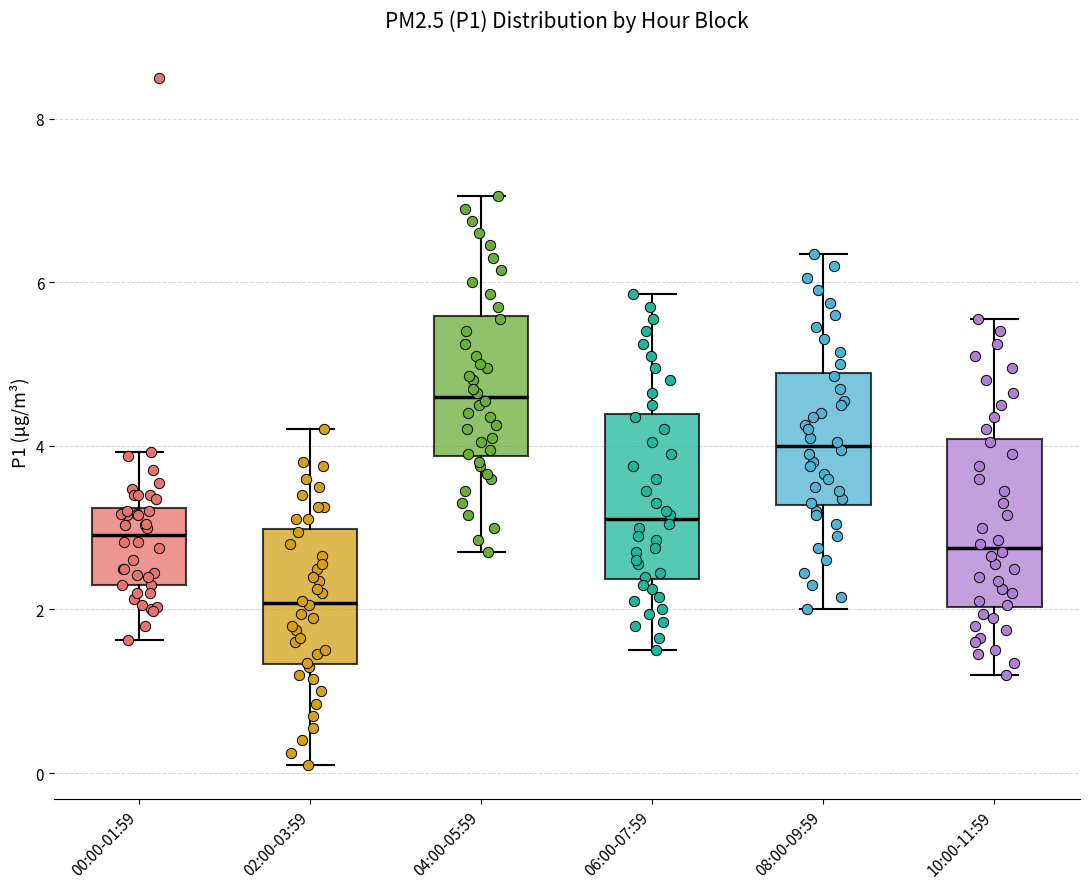

Which box's median line is the highest?

04:00-05:59